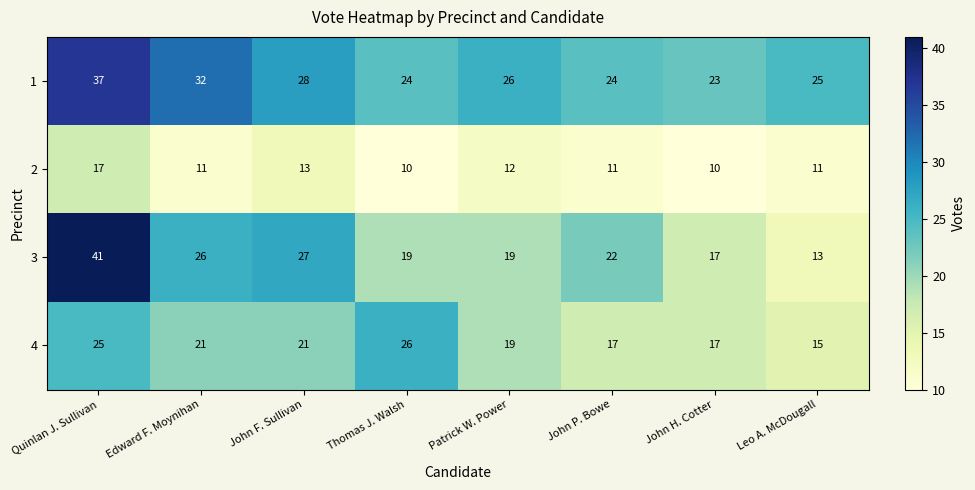

How many series are shown in this chart?

4